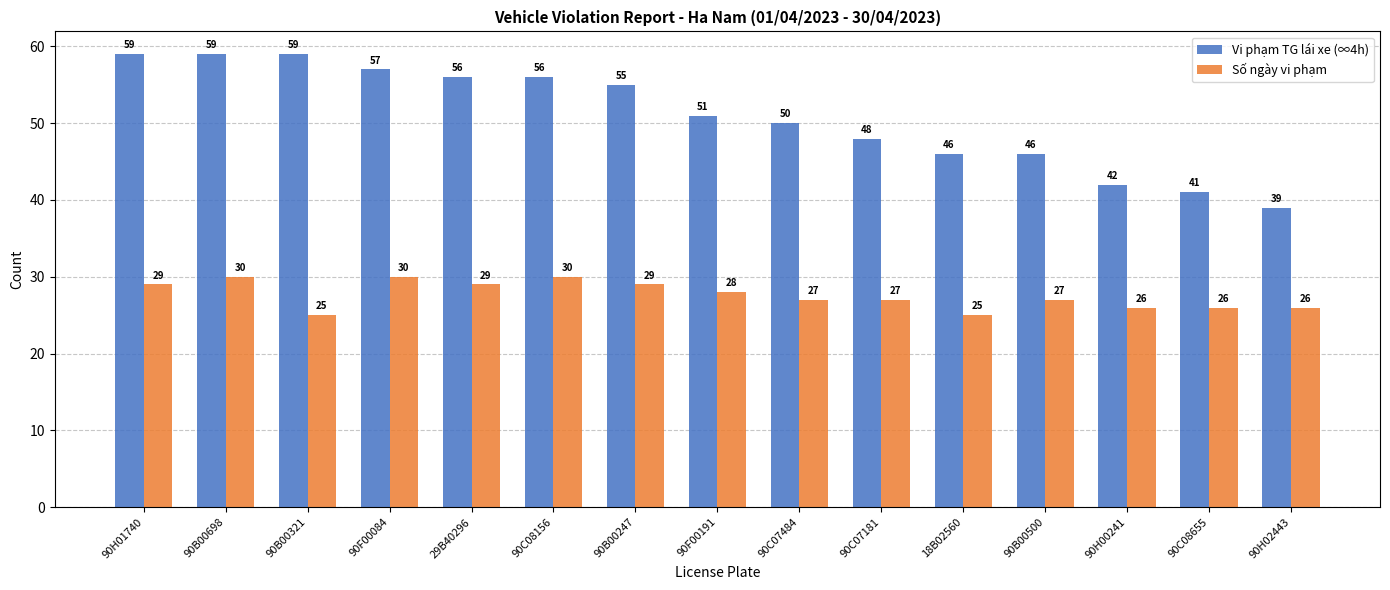

What is the highest value of the Vi phạm TG lái xe (∞4h) series?

59